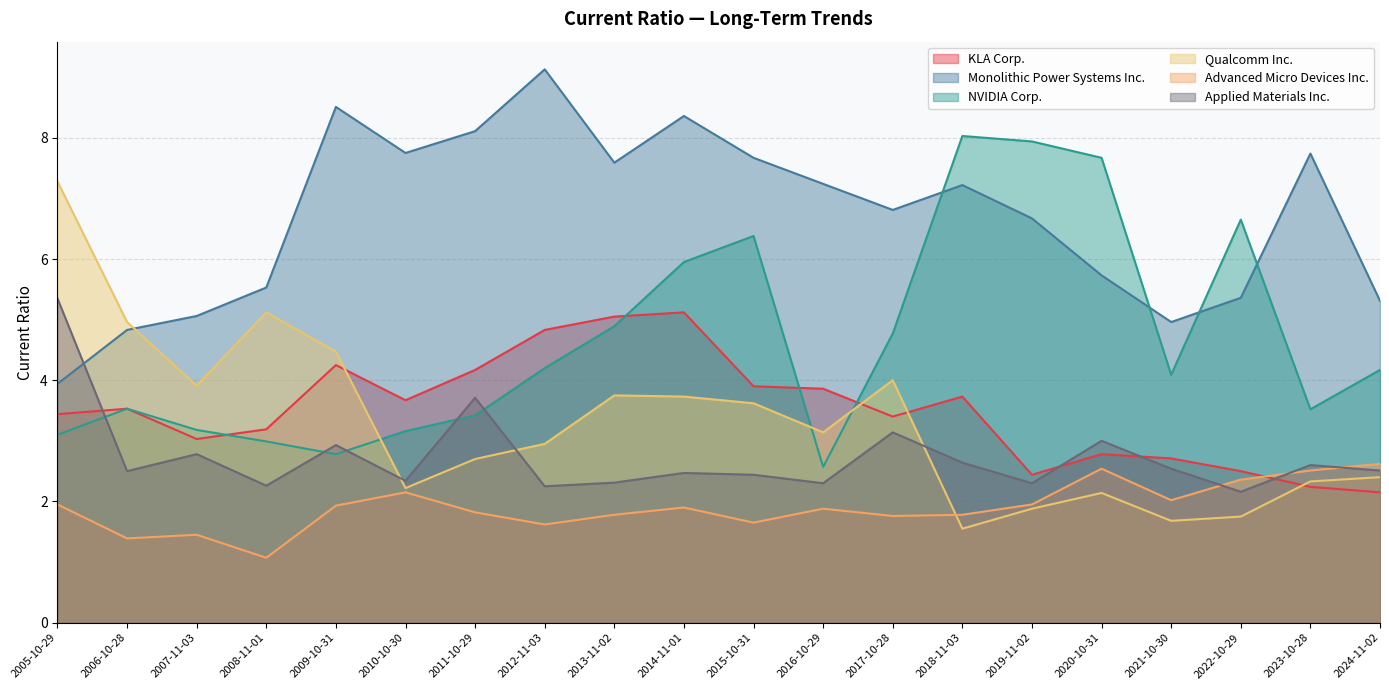

The KLA Corp. series shows 5.0 at 2013-11-02. True or false?

True